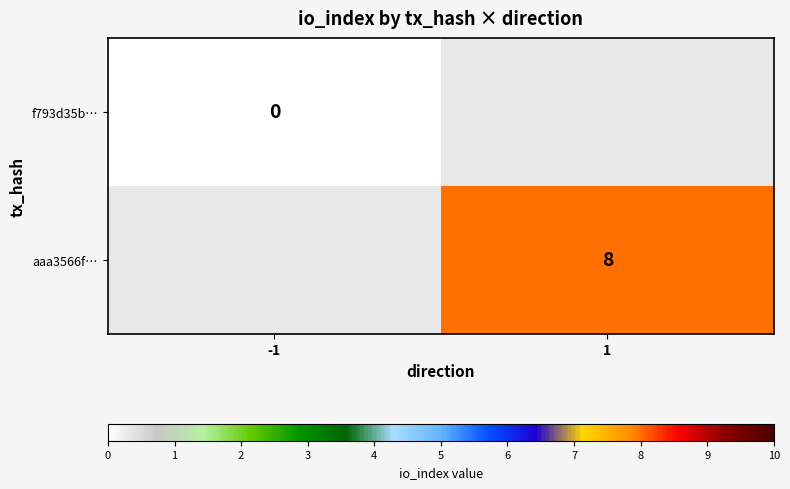

Is it true that aaa3566f… equals 8 at 1?

True